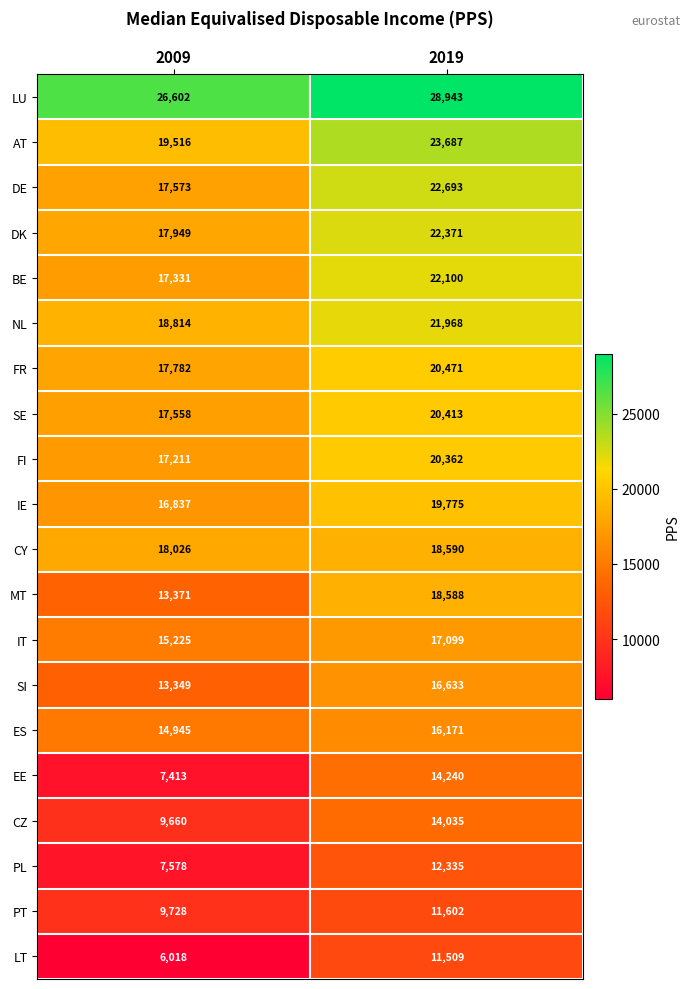

Between 2009 and 2019, which series saw the biggest shift?

EE